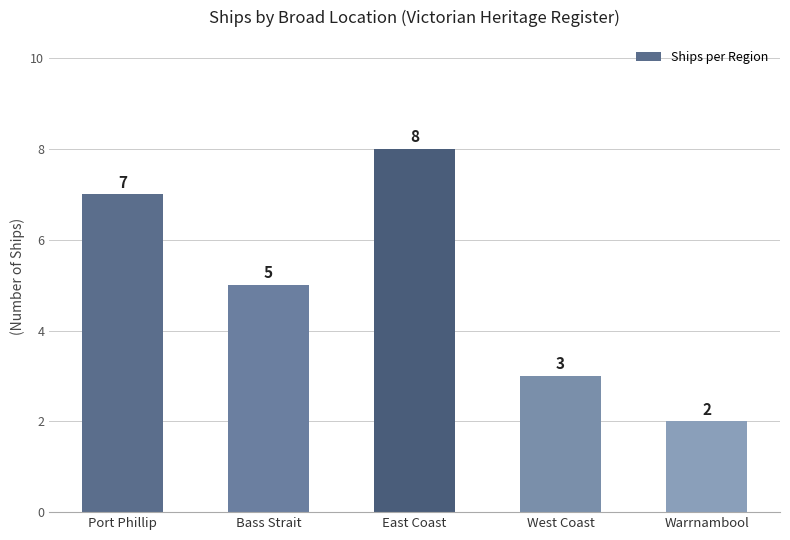

Does the chart contain stacked bars?

No